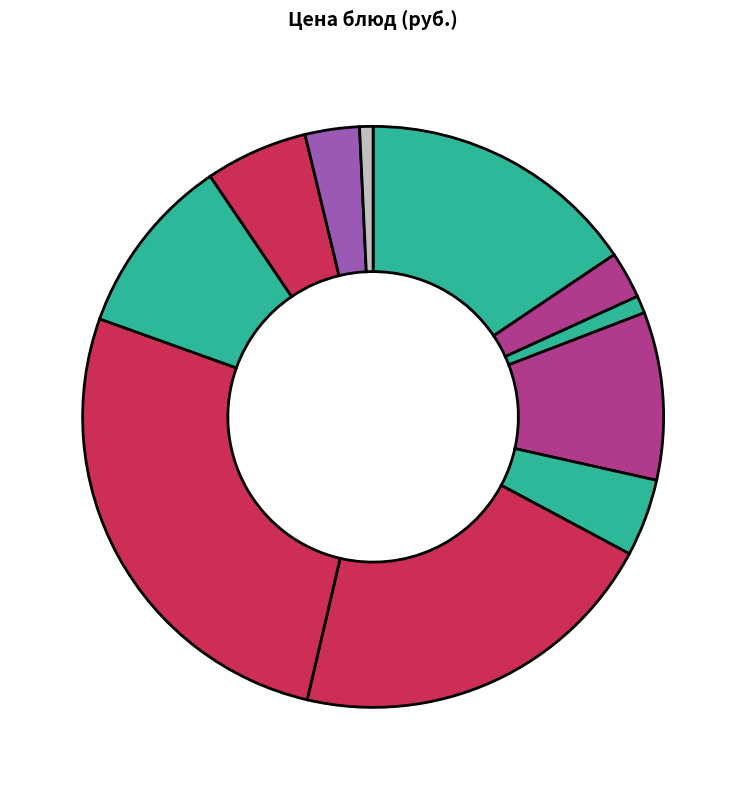

How many slices are in this pie chart?

11